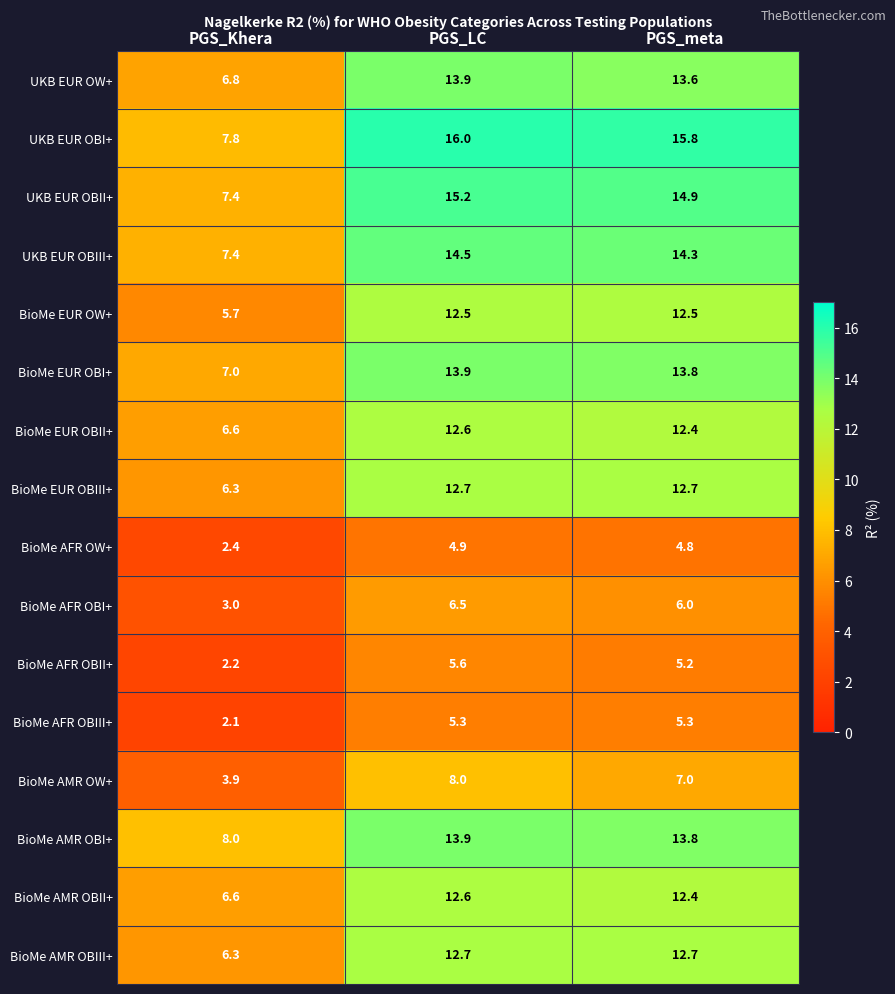

Between PGS_Khera and PGS_LC, which series saw the biggest shift?

UKB EUR OBI+